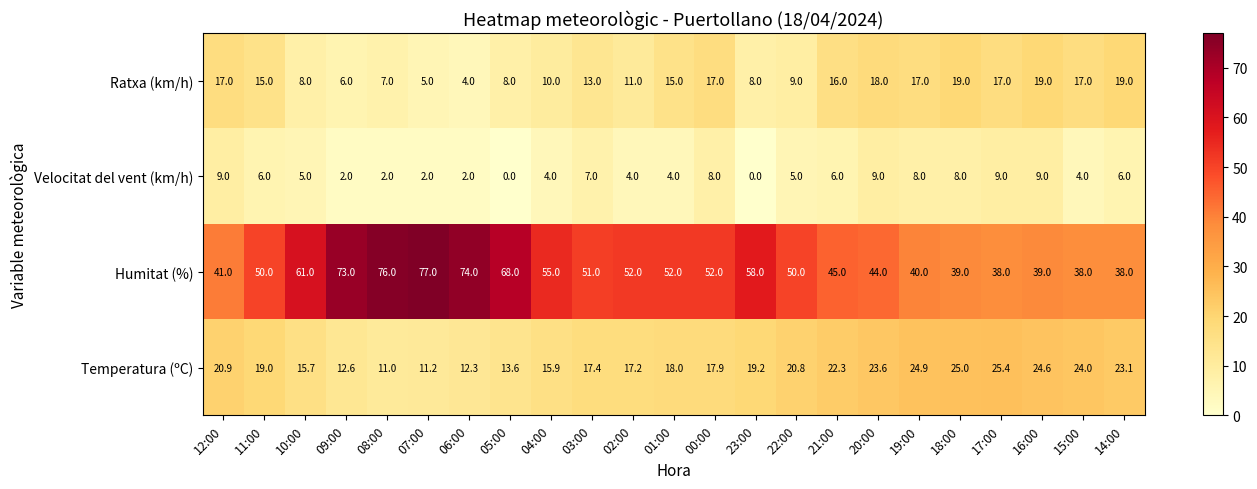

At which category is the sum across all series the highest?

08:00